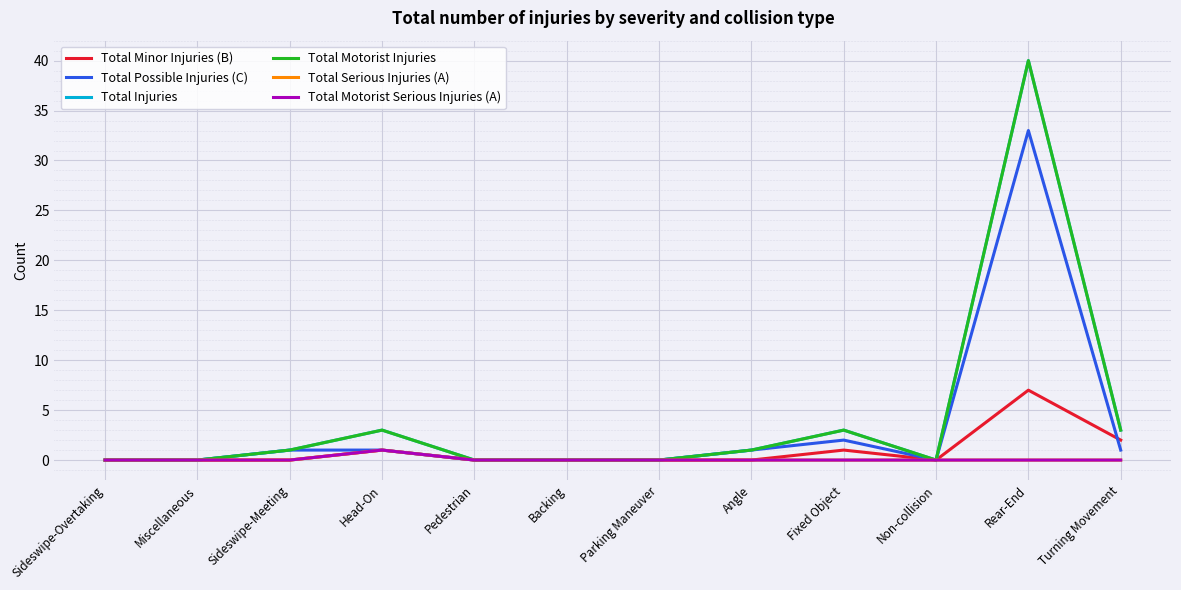

True or false: Total Possible Injuries (C) and Total Minor Injuries (B) cross at least once.

True